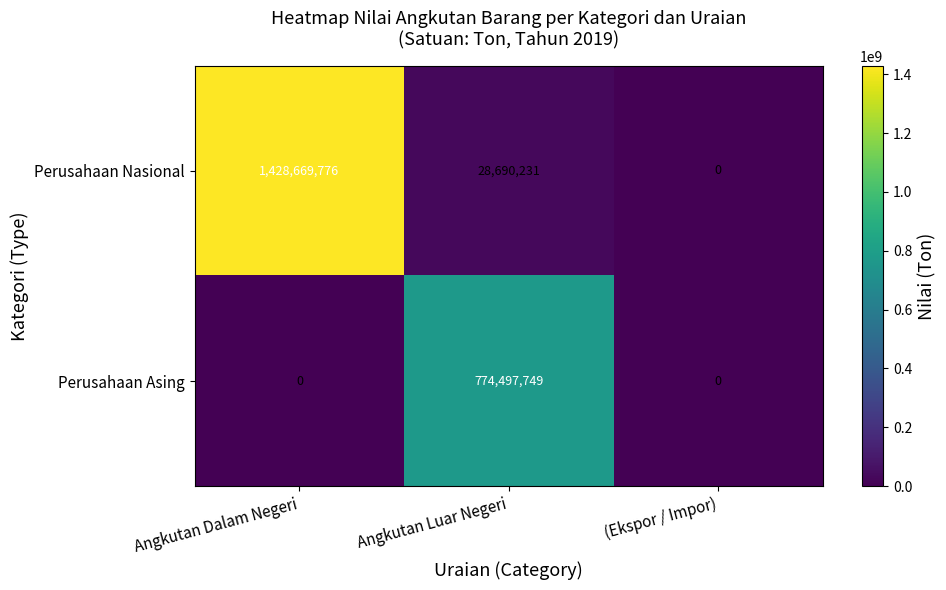

How many distinct data groups are displayed?

2